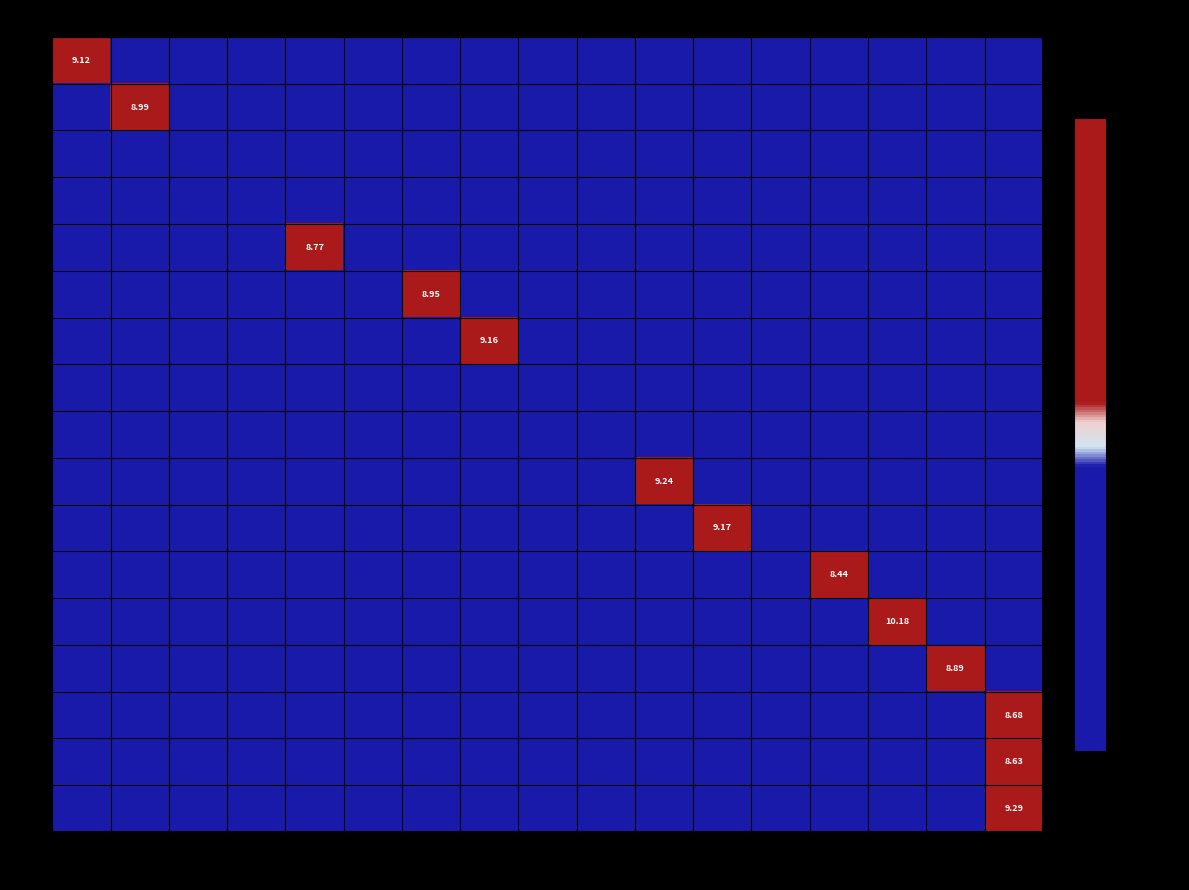

The value of 4 at 22 is -200. True or false?

True